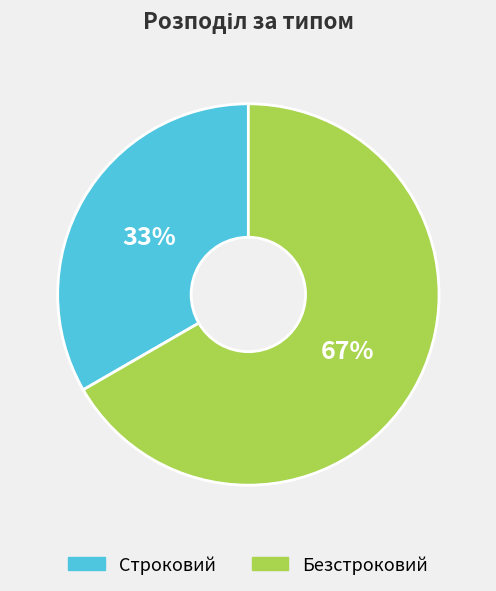

What is the largest slice in the pie chart?

Безстроковий